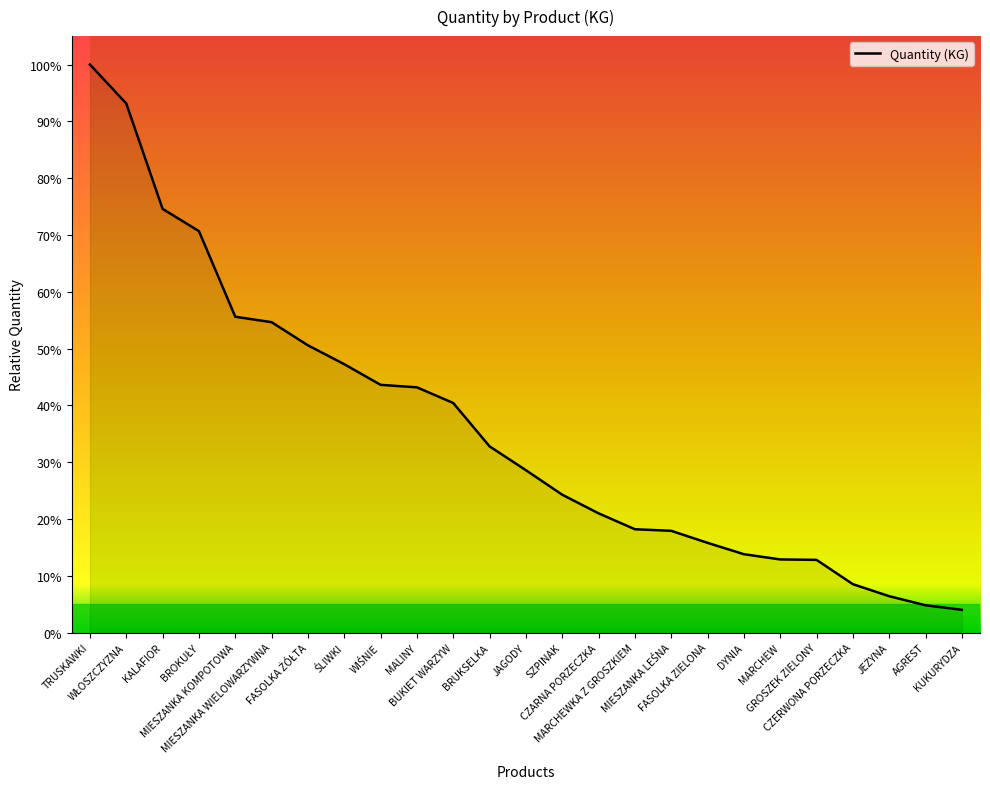

Reading left to right, list all the values displayed in this chart.

TRUSKAWKI=1.0	WŁOSZCZYZNA=0.9	KALAFIOR=0.7	BROKUŁY=0.7	MIESZANKA KOMPOTOWA=0.6	MIESZANKA WIELOWARZYWNA=0.5	FASOLKA ŻÓŁTA=0.5	ŚLIWKI=0.5	WIŚNIE=0.4	MALINY=0.4	BUKIET WARZYW=0.4	BRUKSELKA=0.3	JAGODY=0.3	SZPINAK=0.2	CZARNA PORZECZKA=0.2	MARCHEWKA Z GROSZKIEM=0.2	MIESZANKA LEŚNA=0.2	FASOLKA ZIELONA=0.2	DYNIA=0.1	MARCHEW=0.1	GROSZEK ZIELONY=0.1	CZERWONA PORZECZKA=0.1	JEŻYNA=0.1	AGREST=0.0	KUKURYDZA=0.0